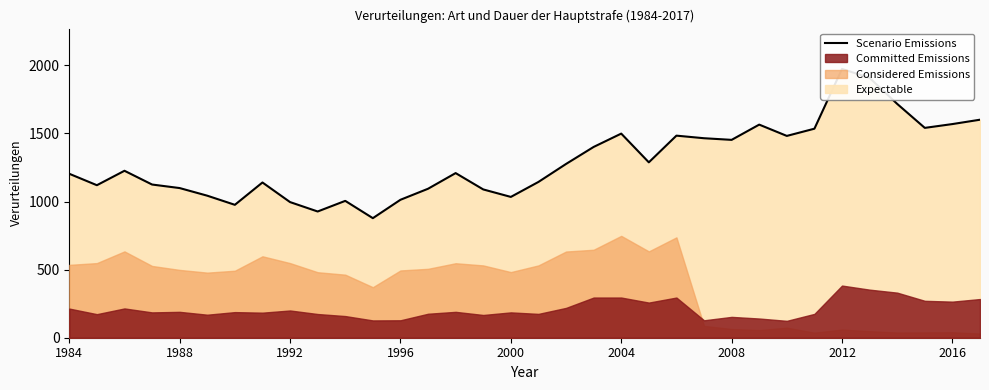

Does the chart display data point markers on the line(s)?

No